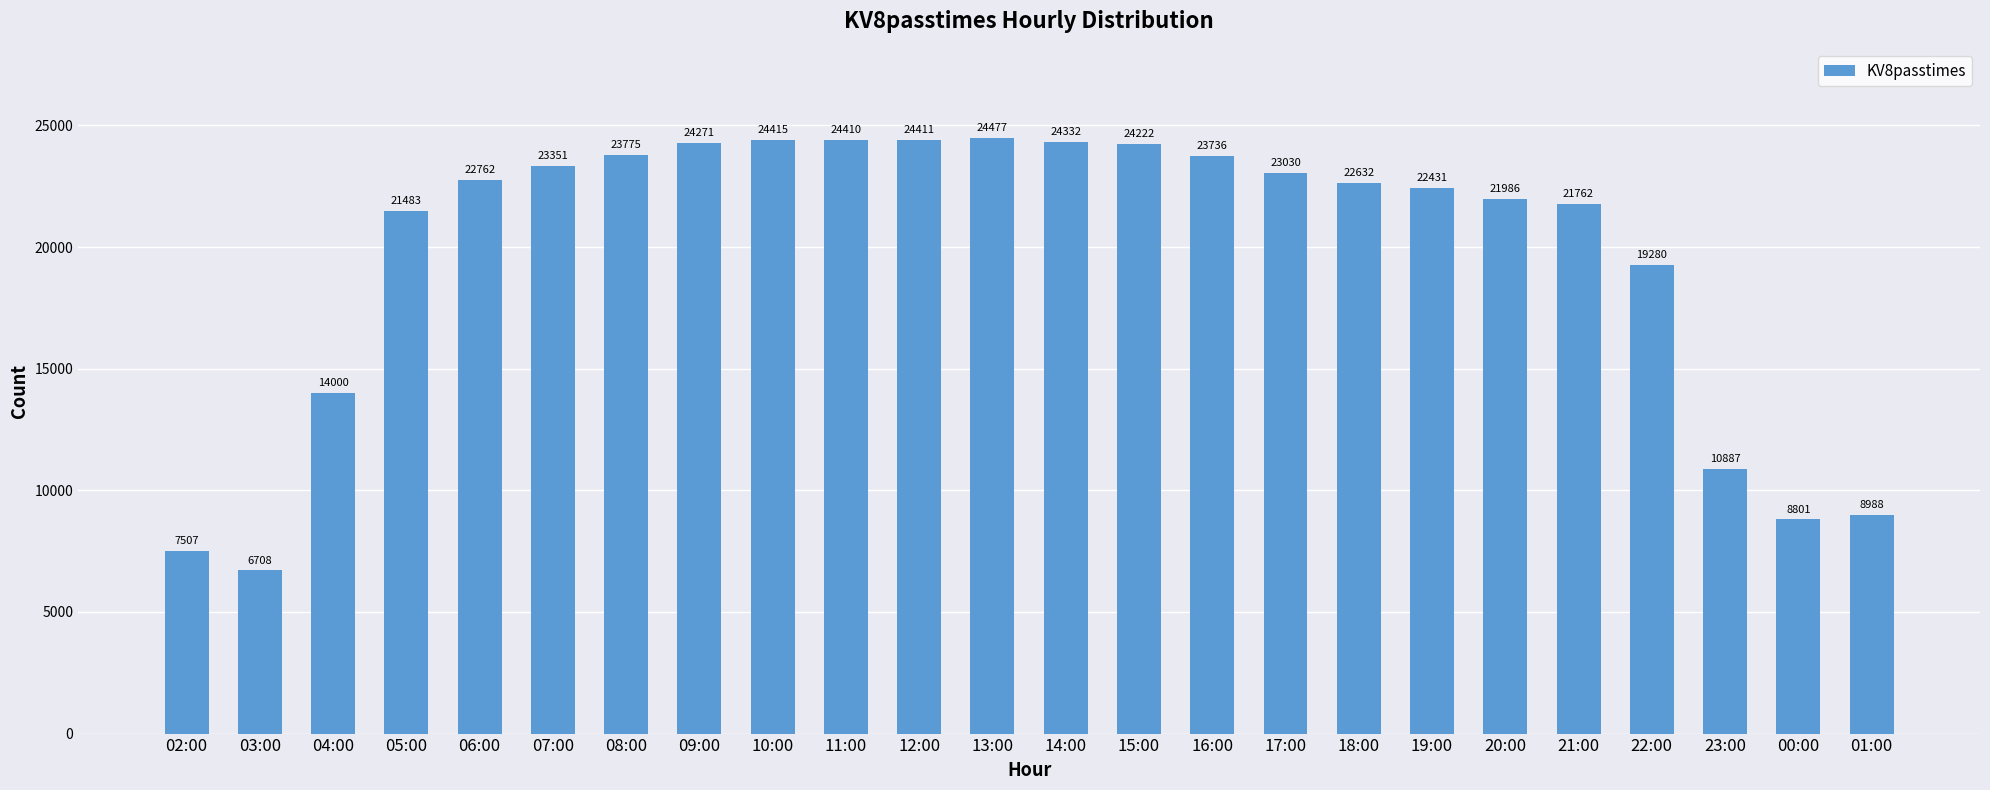

What is the difference between the values at 17:00 and 21:00?

1268